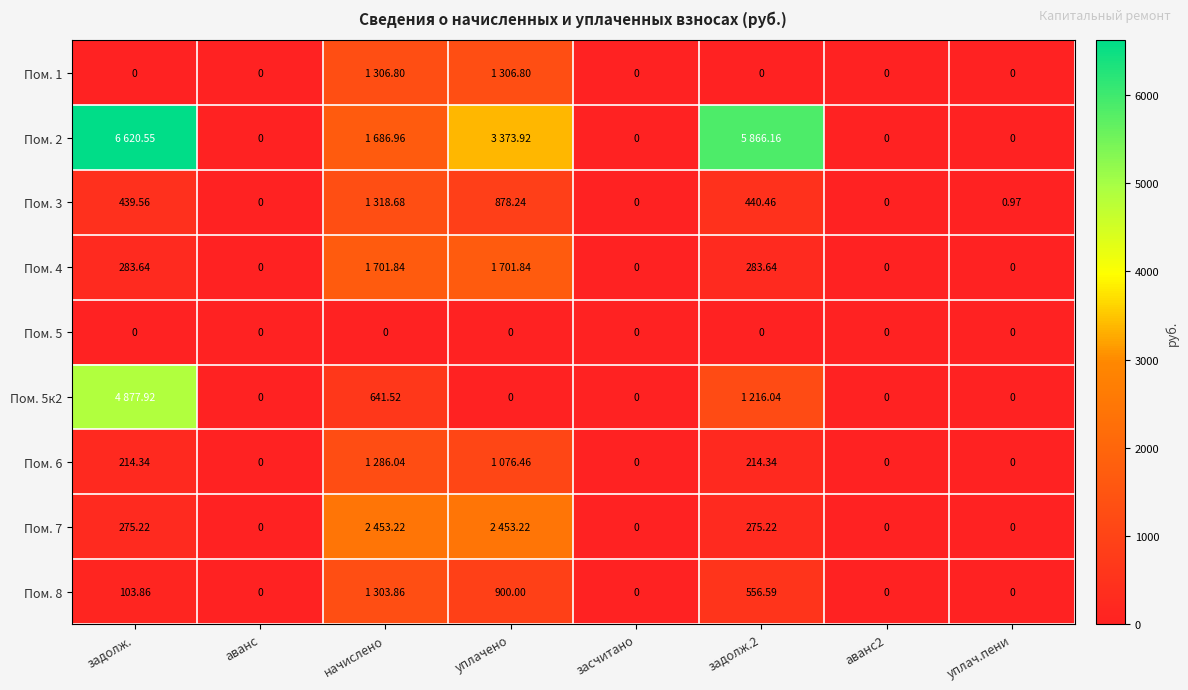

Is the value of Пом. 7 at аванс greater than the value of Пом. 6 at задолж.?

No